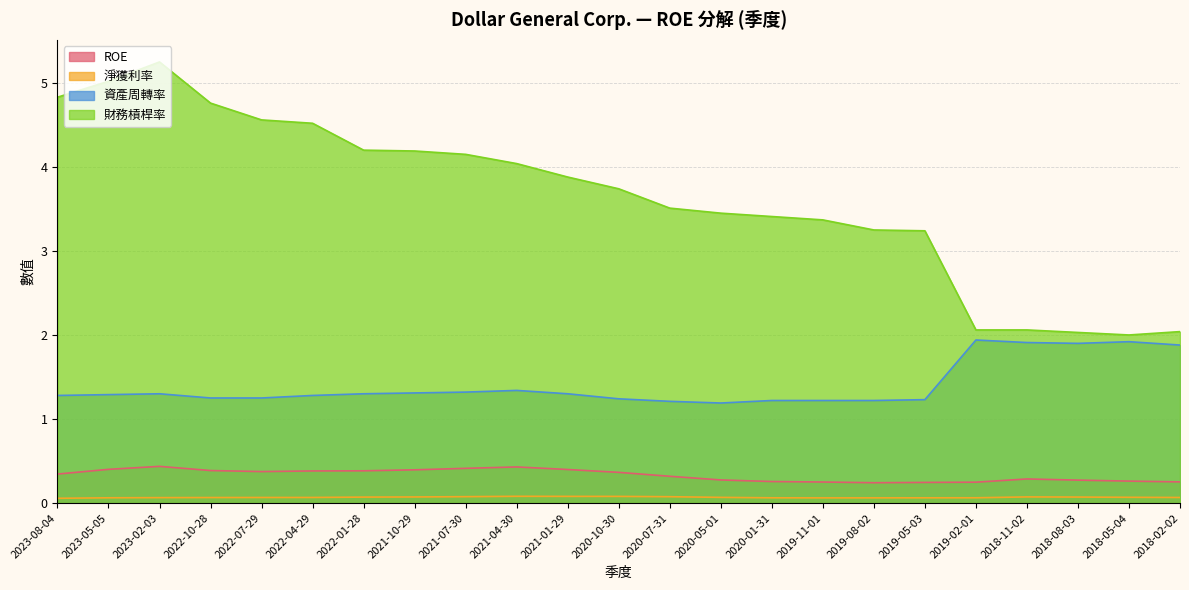

What position from the right is 2023-05-05?

22